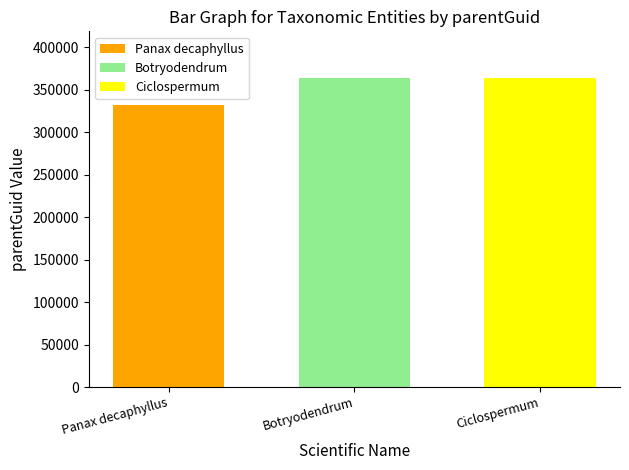

The value of Ciclospermum at Botryodendrum is 129569. True or false?

False